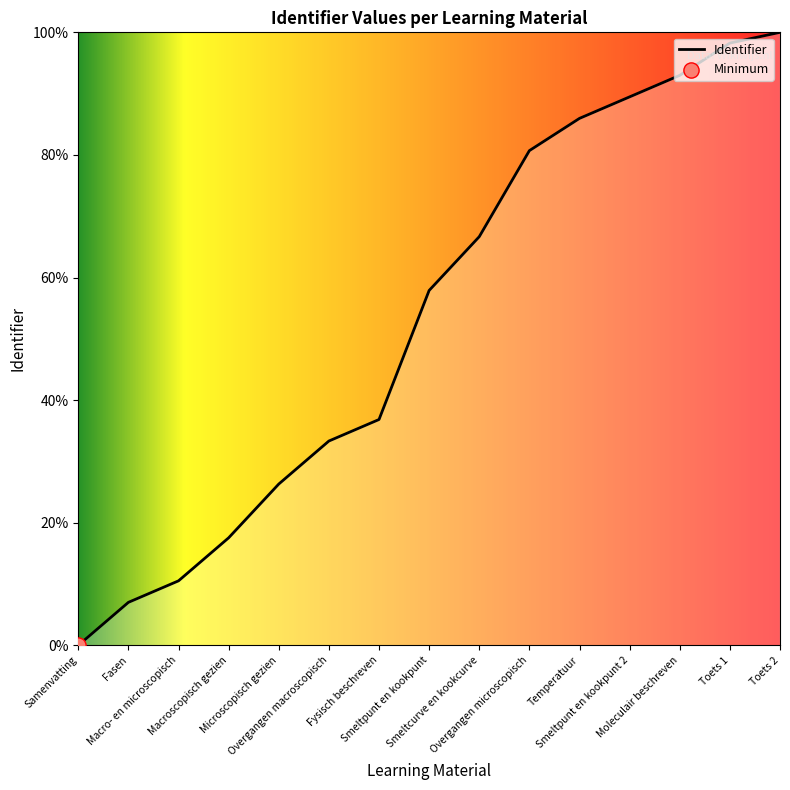

What is the change in value from Overgangen macroscopisch to Toets 2?

+66.7